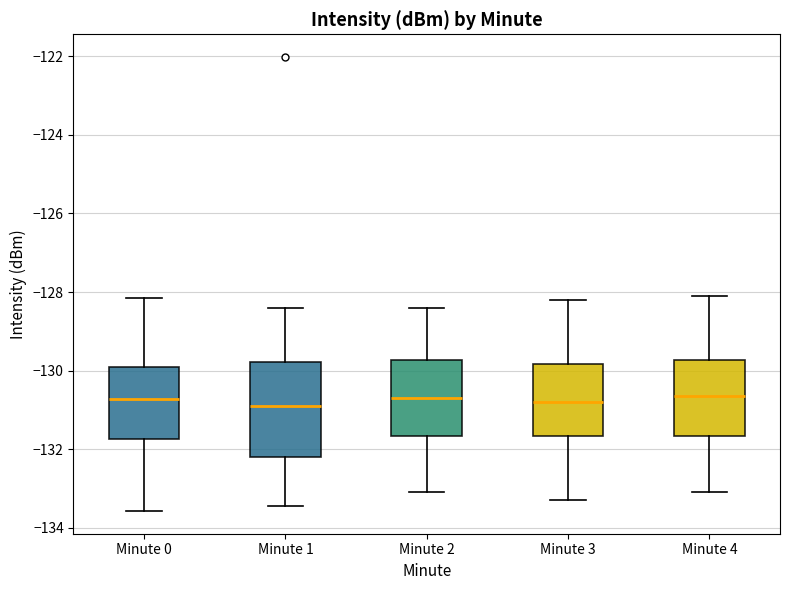

Reading left to right, transcribe this box plot: for each box, give where its median line is, the range the box spans, and where its two whiskers end, as read against the y-axis. The values are not printed on the chart, so give them approximately, as read against the axis.

Minute 0: median -130.8, box -131.8 to -130.0, whiskers -133.6 to -128.2
Minute 1: median -130.8, box -132.2 to -129.8, whiskers -133.4 to -128.4
Minute 2: median -130.6, box -131.6 to -129.8, whiskers -133.0 to -128.4
Minute 3: median -130.8, box -131.6 to -129.8, whiskers -133.2 to -128.2
Minute 4: median -130.6, box -131.6 to -129.8, whiskers -133.0 to -128.0